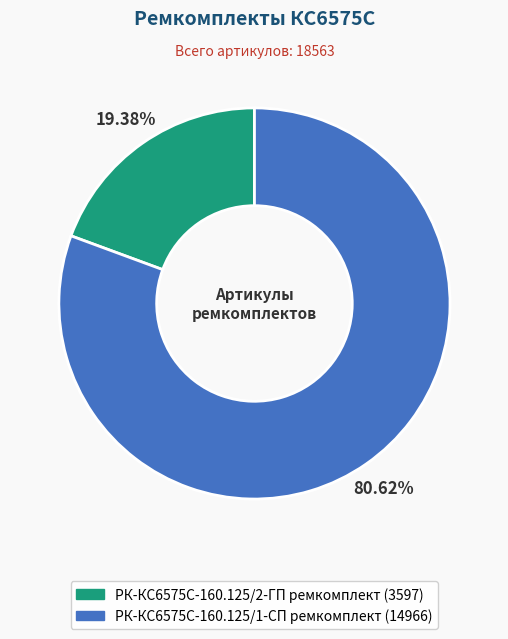

Count the number of slices in the pie.

2